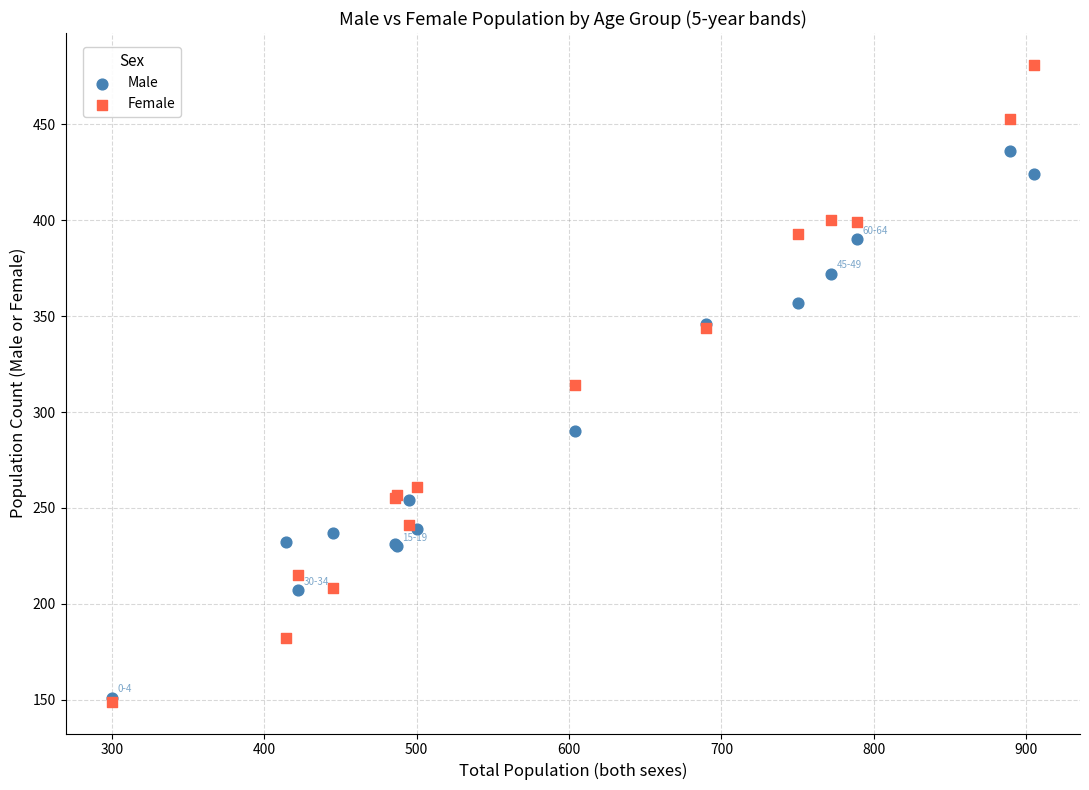

Which series contains the highest Y value?

Female